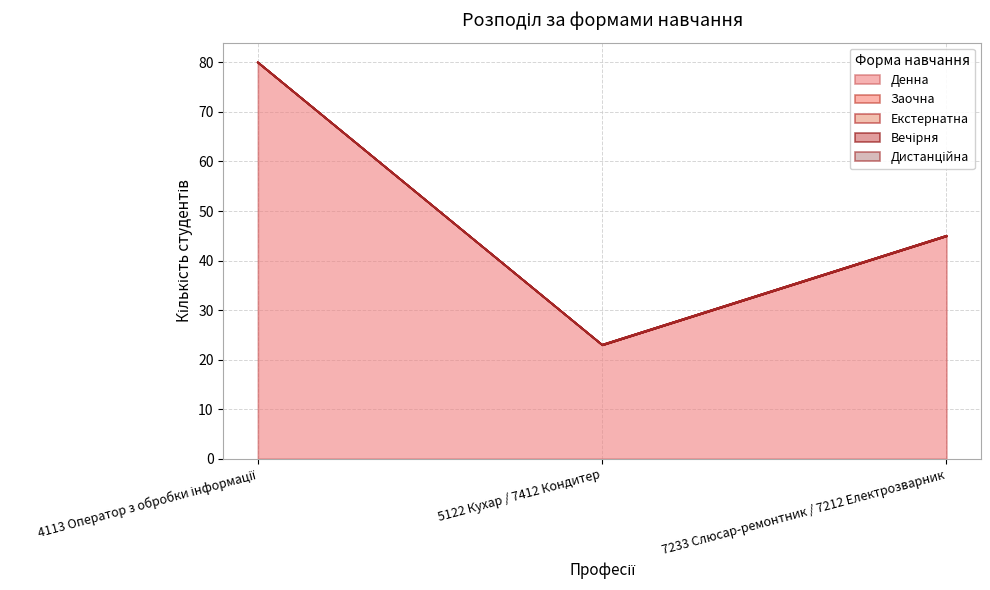

What is the maximum value for Денна?

80